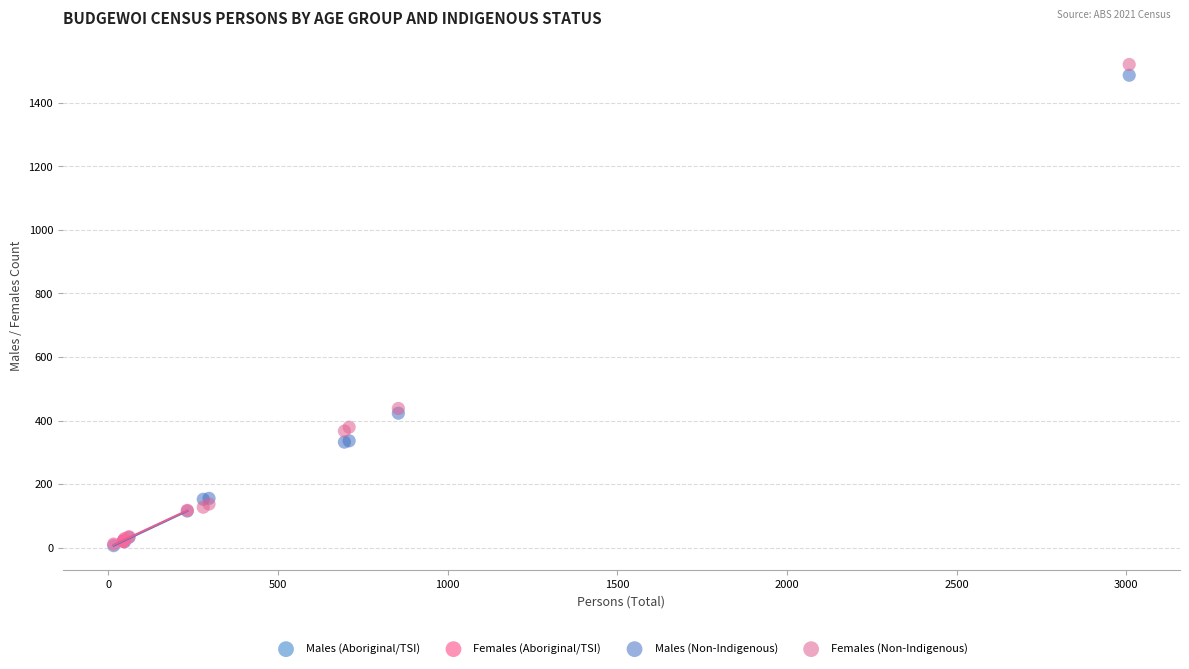

Which series has the largest Y range (max minus min)?

Females (Non-Indigenous)